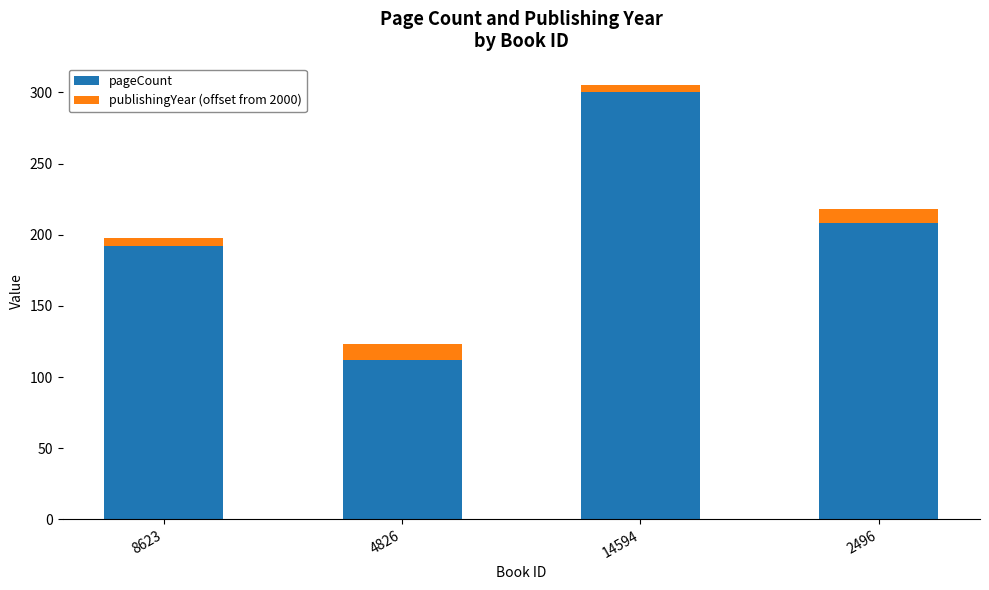

Are the bars horizontal?

No